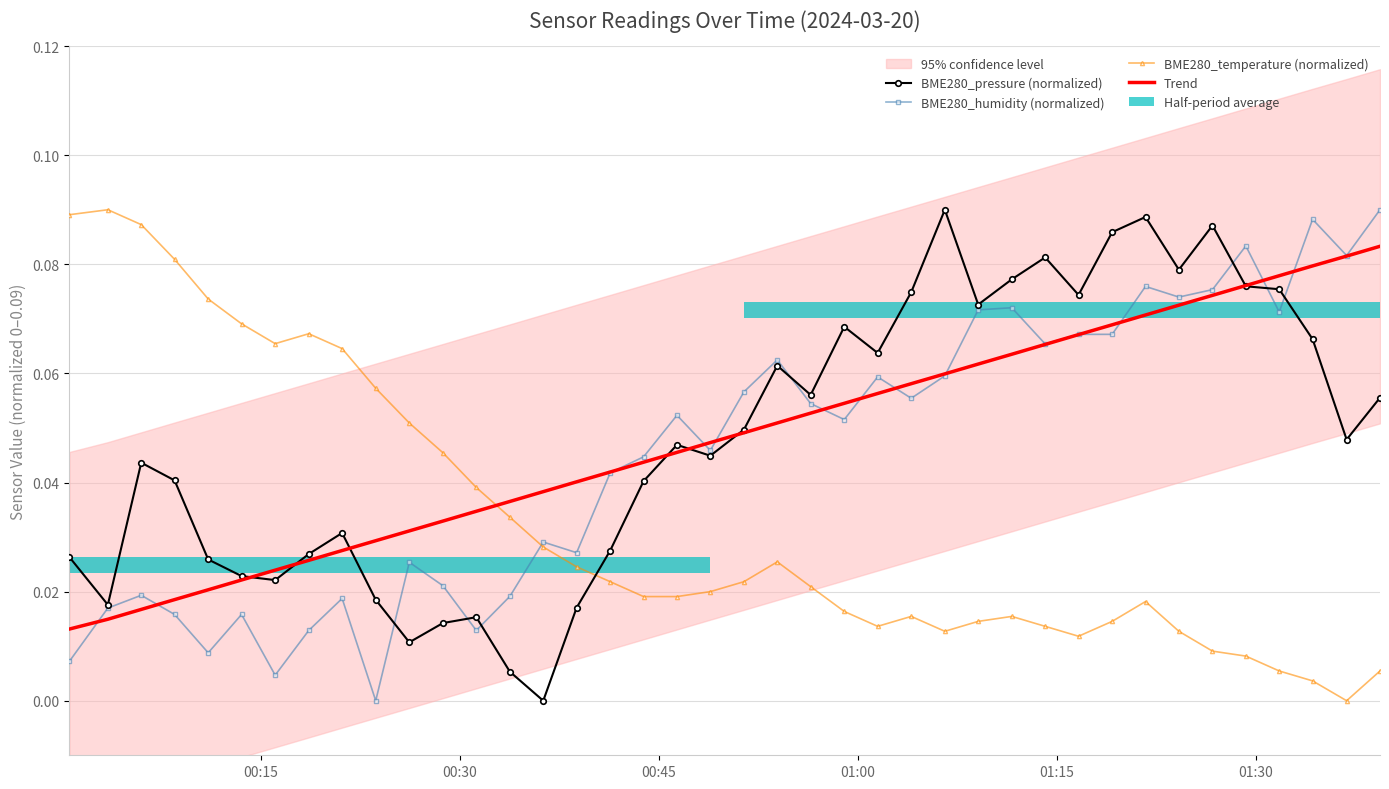

What is the difference between the second highest and second lowest values in the BME280_temperature (normalized) series?

0.1